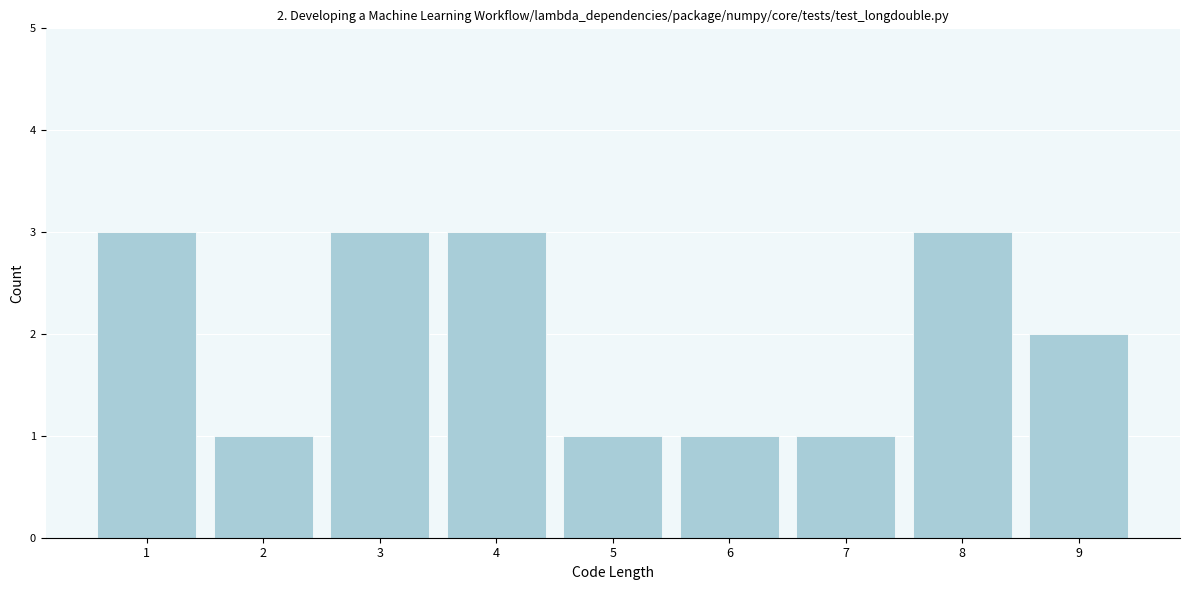

Reading left to right, what are all the values shown in this chart?

1=3	2=1	3=3	4=3	5=1	6=1	7=1	8=3	9=2